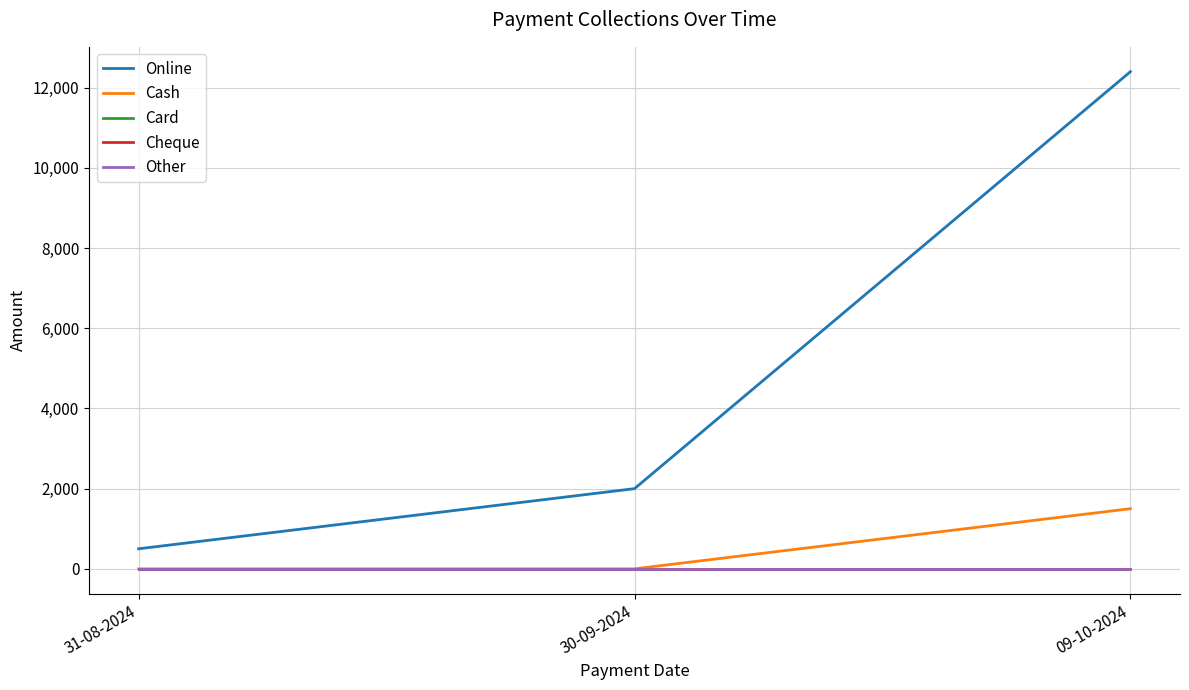

Rank the categories by Card value from highest to lowest.

31-08-2024, 30-09-2024, 09-10-2024